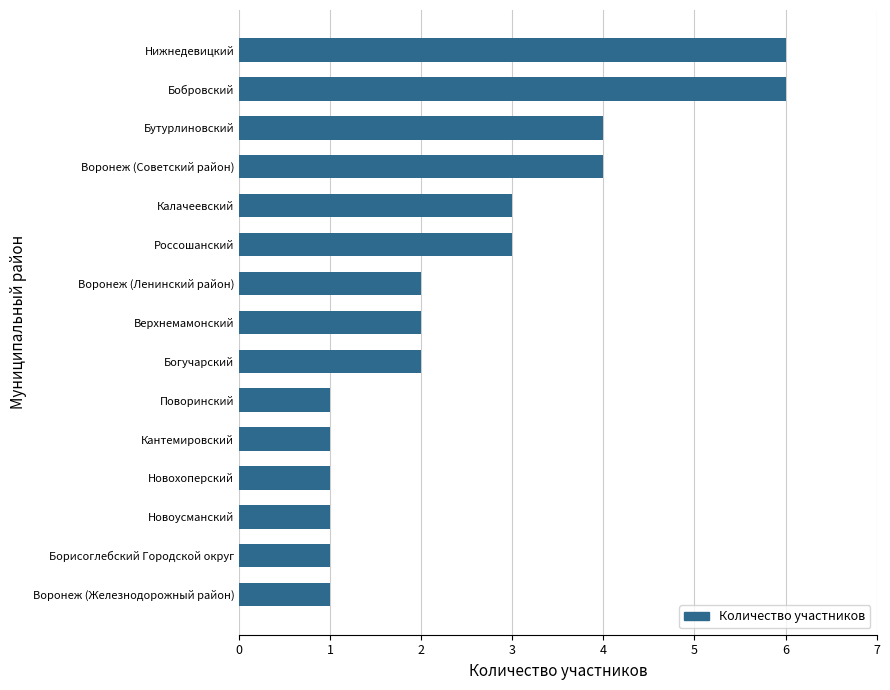

Count the values in the range 1 to 4.

13